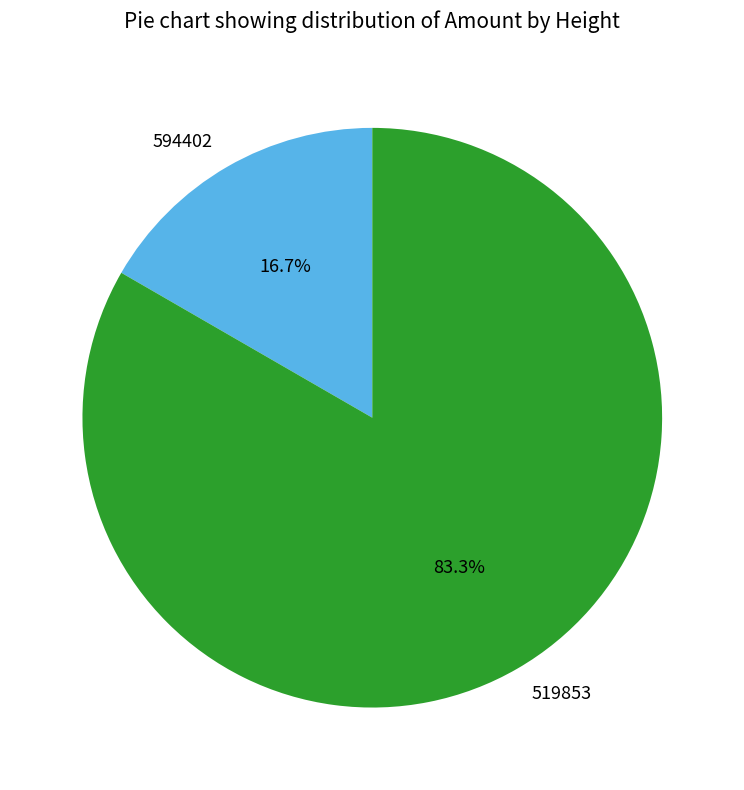

Is it true that 519853 is 83% of the pie?

True